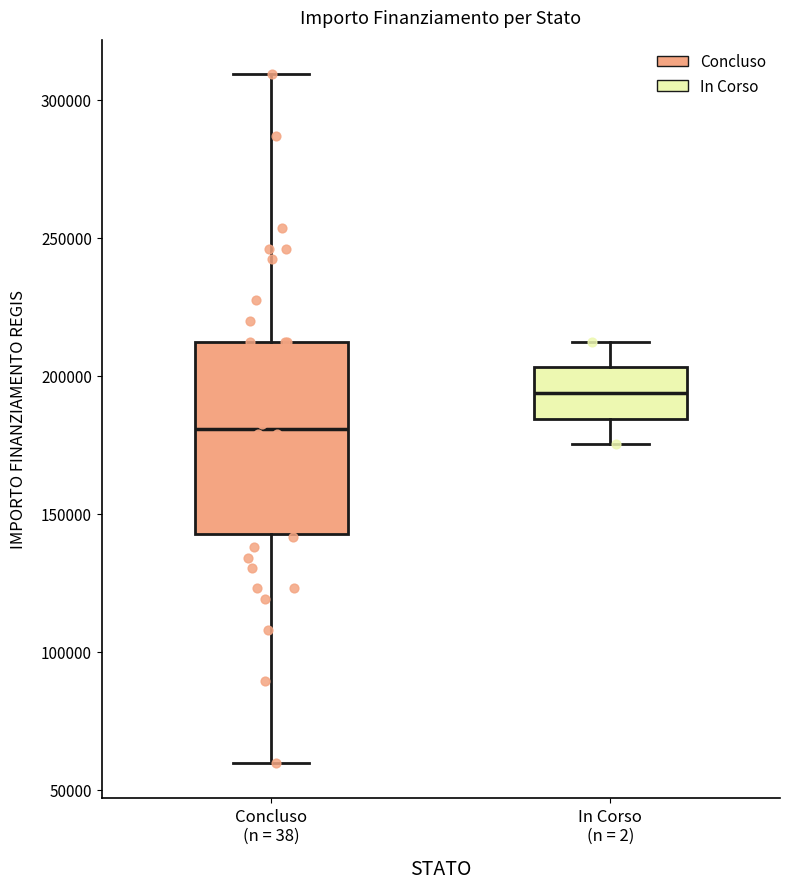

Comparing the boxes themselves (not the whiskers), which one is the tallest?

Concluso (n = 38)